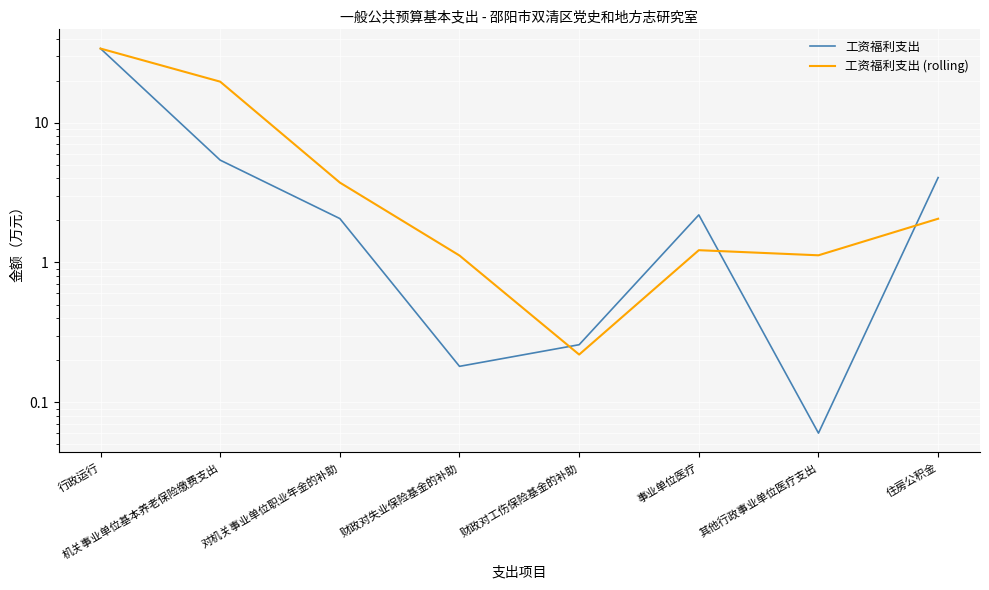

Is the value of 工资福利支出 at 机关事业单位基本养老保险缴费支出 greater than the value of 工资福利支出 (rolling) at 其他行政事业单位医疗支出?

Yes